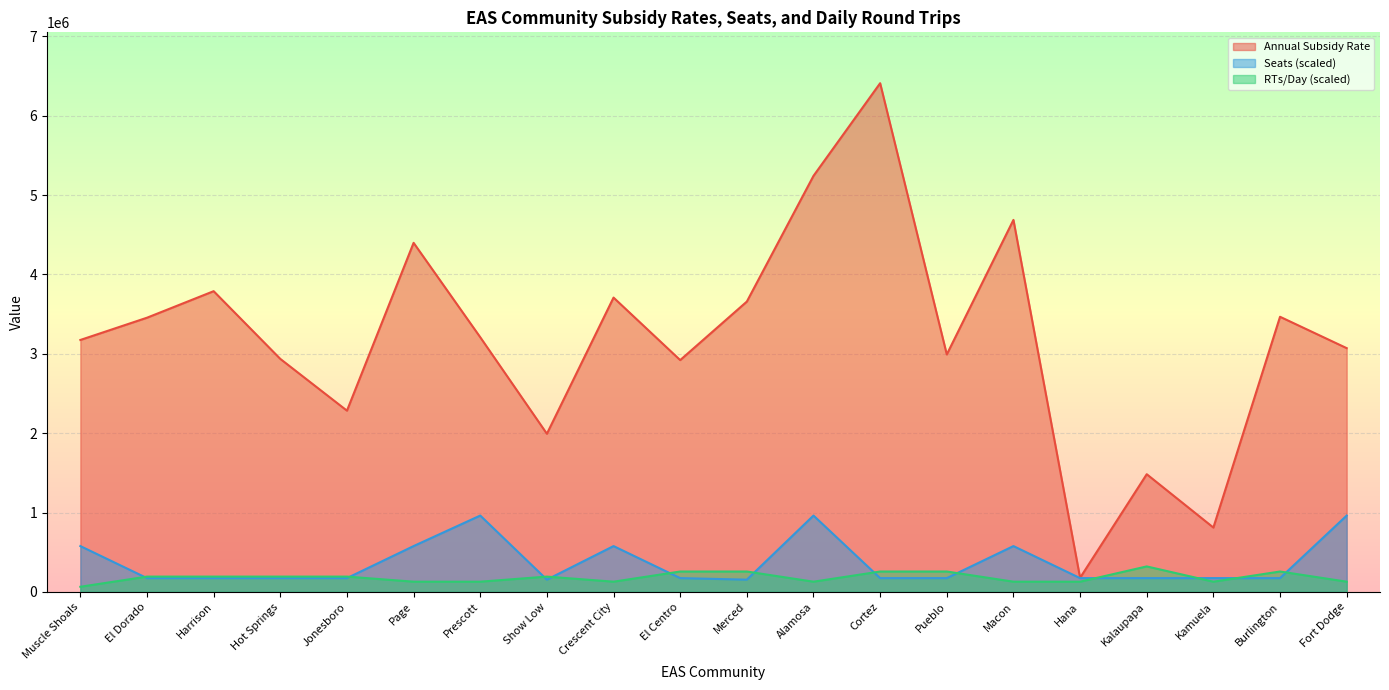

True or false: Seats has a value of 173091.4 at El Dorado.

True